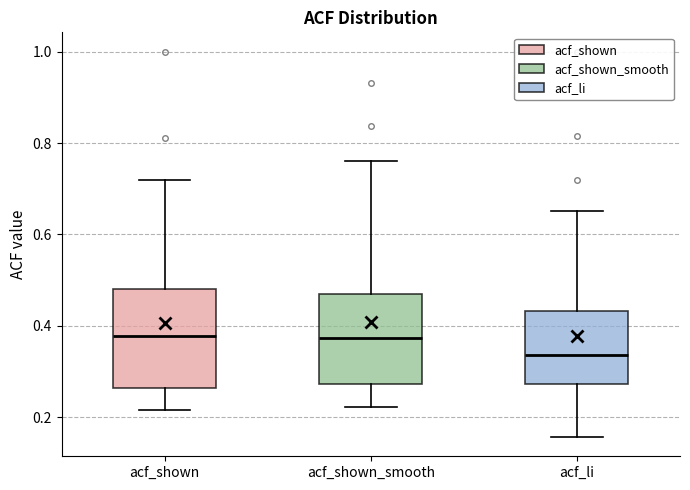

Reading left to right, read every box against the y-axis: the position of its median line, the range the box covers, and the ends of its whiskers. The values are not printed on the chart, so give them approximately, as read against the axis.

acf_shown: median 0.38, box 0.26 to 0.48, whiskers 0.22 to 0.72
acf_shown_smooth: median 0.38, box 0.28 to 0.46, whiskers 0.22 to 0.76
acf_li: median 0.34, box 0.28 to 0.44, whiskers 0.16 to 0.66